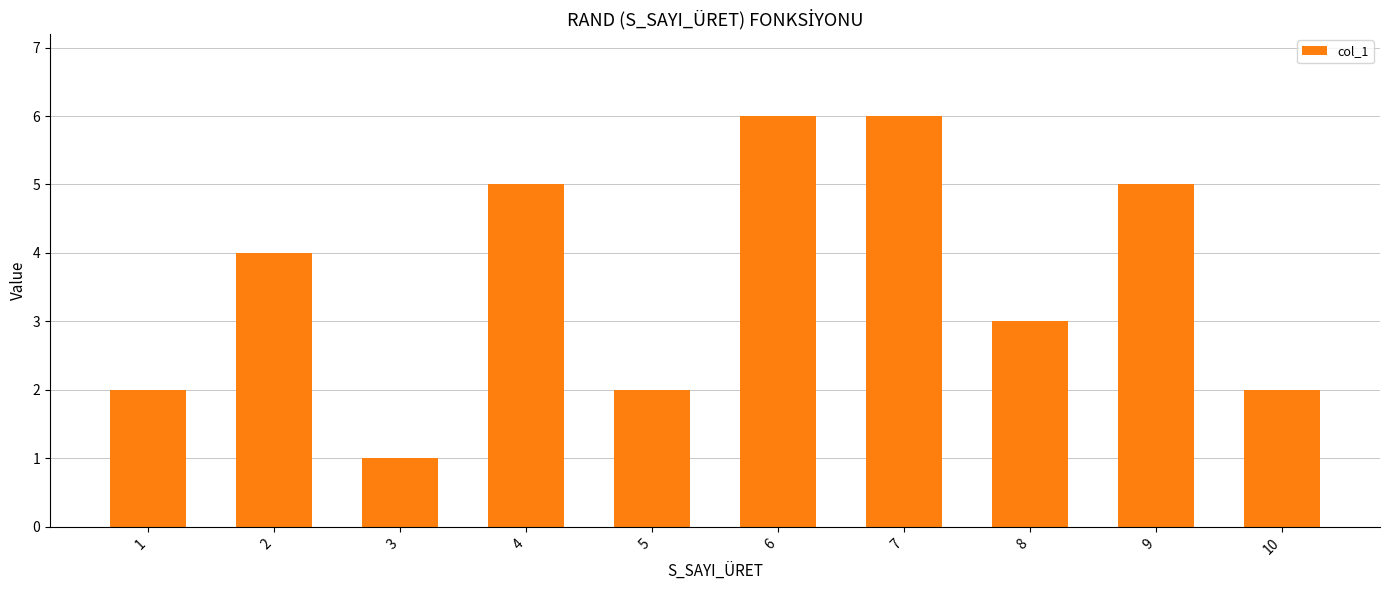

At which category does the chart reach its minimum across all series?

3